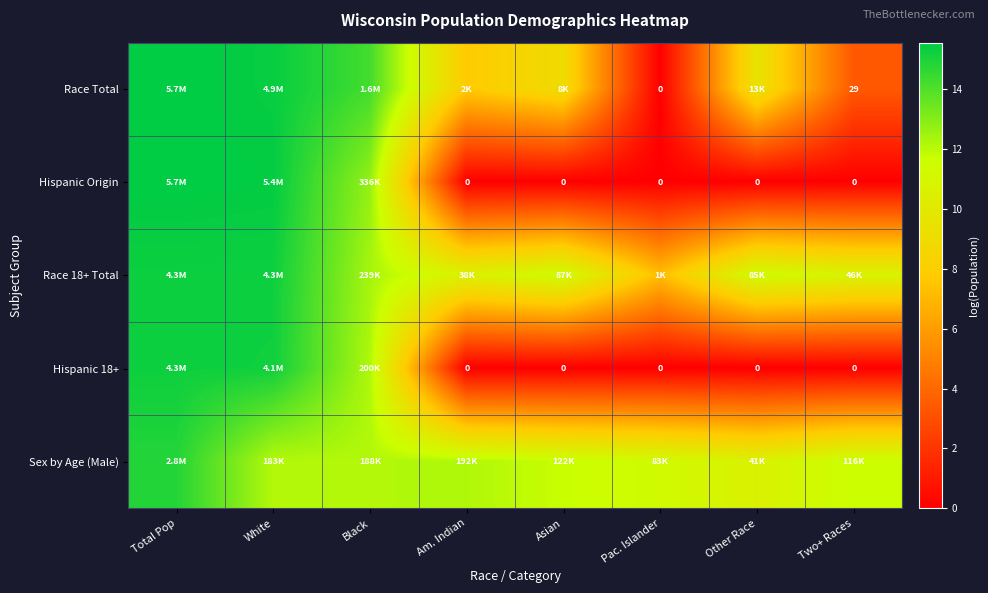

What is the difference between the highest and lowest values at Pac. Islander?

11.3